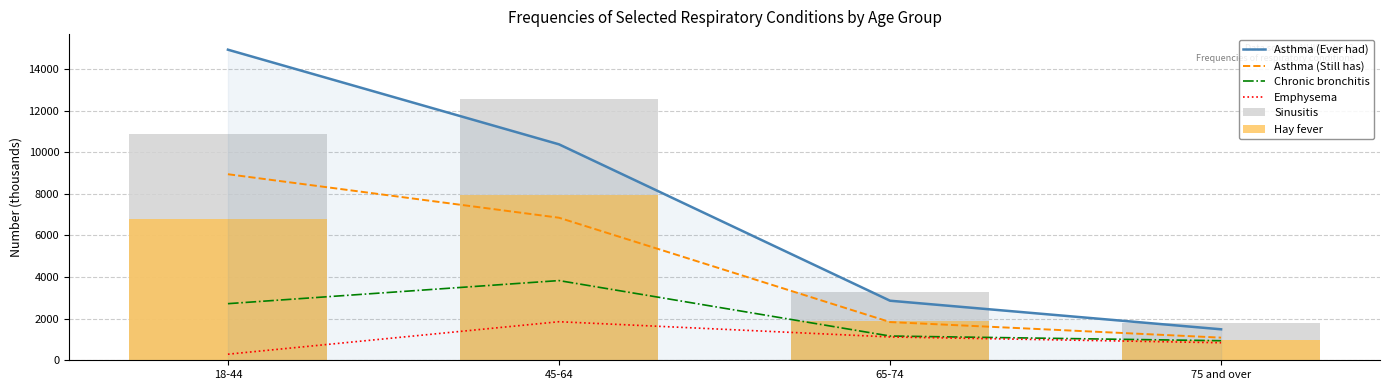

Reading left to right, extract all data points from this chart.

Asthma (Ever had): 18-44=14929	45-64=10380	65-74=2863	75 and over=1489
Asthma (Still has): 18-44=8943	45-64=6852	65-74=1837	75 and over=1088
Chronic bronchitis: 18-44=2721	45-64=3831	65-74=1165	75 and over=940
Emphysema: 18-44=292	45-64=1853	65-74=1121	75 and over=843
Sinusitis: 18-44=10889	45-64=12542	65-74=3291	75 and over=1783
Hay fever: 18-44=6774	45-64=7965	65-74=1882	75 and over=975